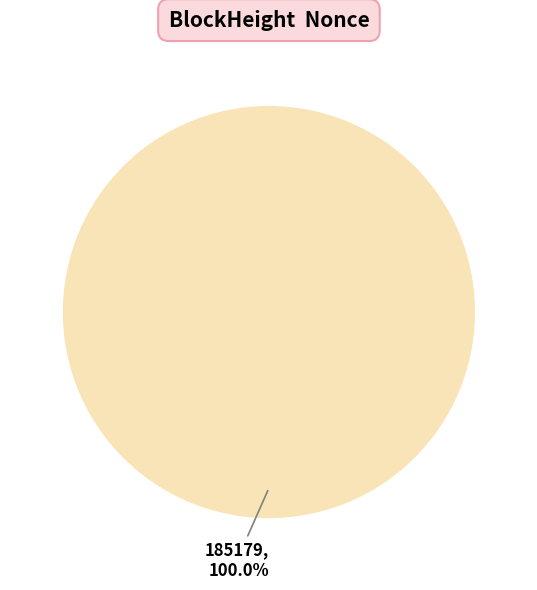

Which category has the smallest portion of the pie?

185185